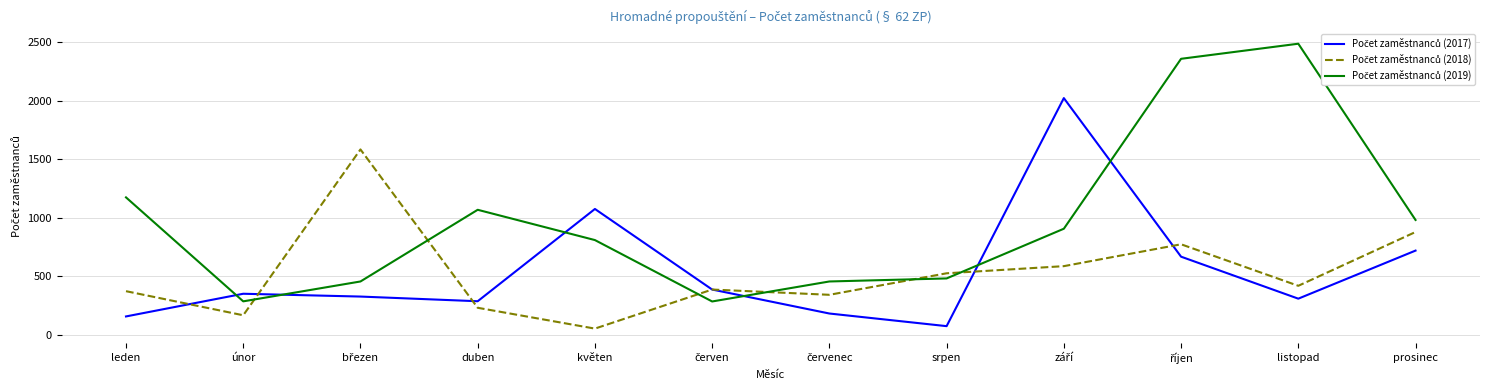

What is the total value across all series at listopad?

3217